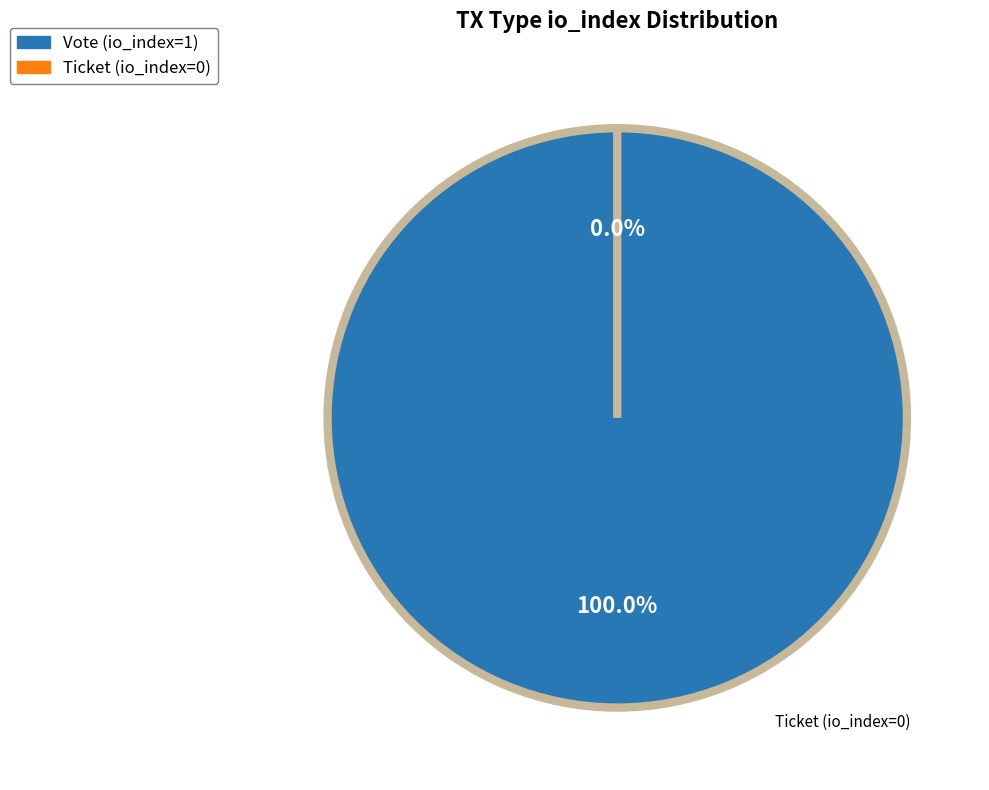

Do Ticket (io_index=0) and Vote (io_index=1) together represent more than half of the pie?

Yes